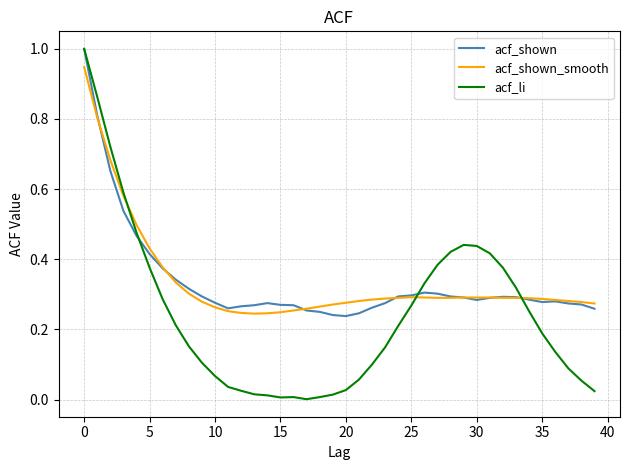

Which series has the largest range (max minus min)?

acf_li